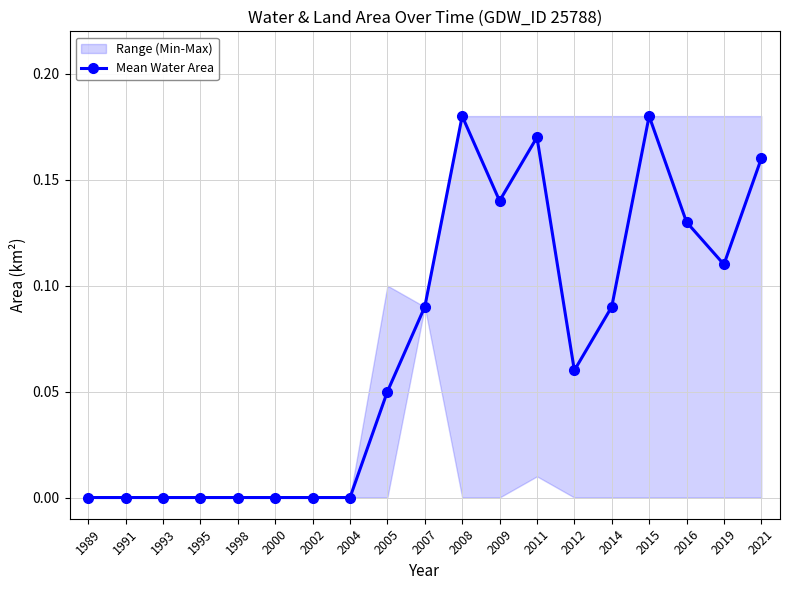

Reading right to left, list all the values displayed in this chart.

2021=0.2	2019=0.1	2016=0.1	2015=0.2	2014=0.1	2012=0.1	2011=0.2	2009=0.1	2008=0.2	2007=0.1	2005=0.1	2004=0.0	2002=0.0	2000=0.0	1998=0.0	1995=0.0	1993=0.0	1991=0.0	1989=0.0